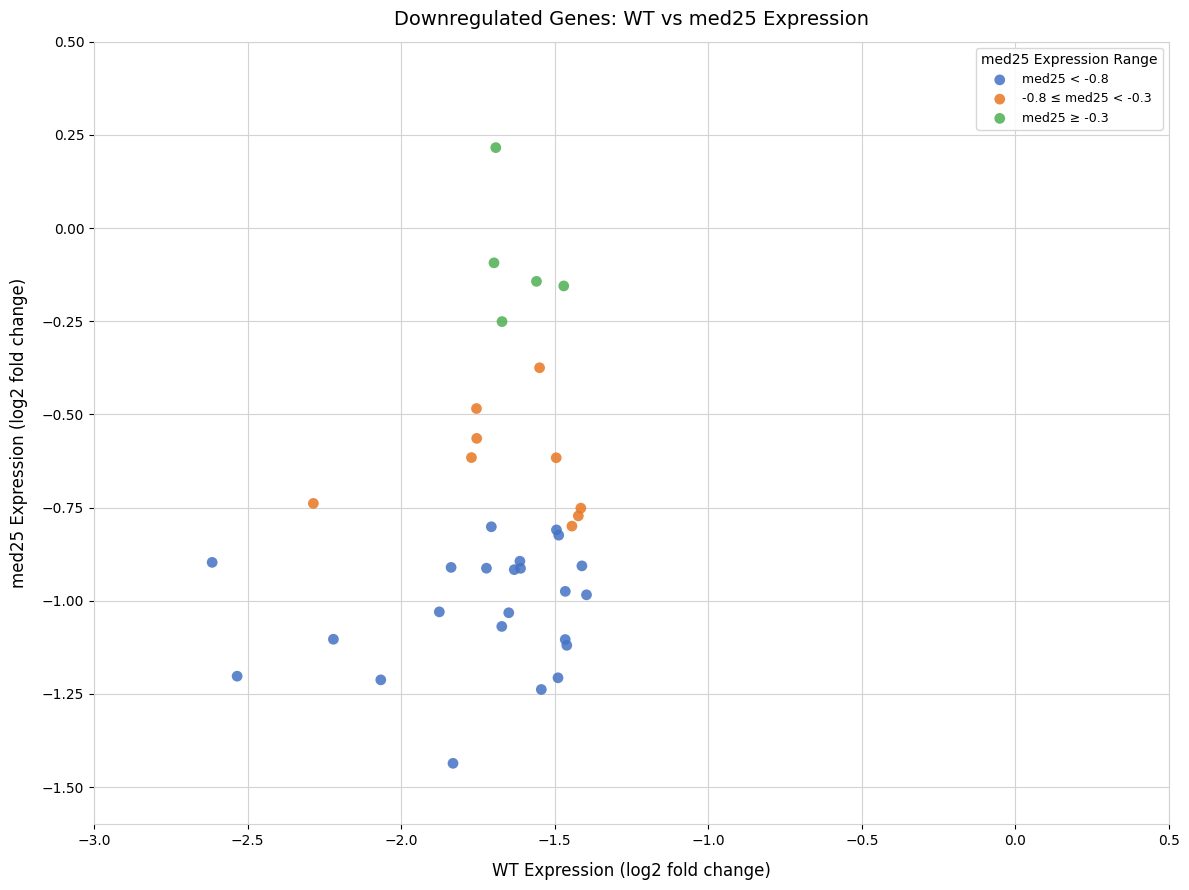

Which series has the largest Y range (max minus min)?

med25 < -0.8